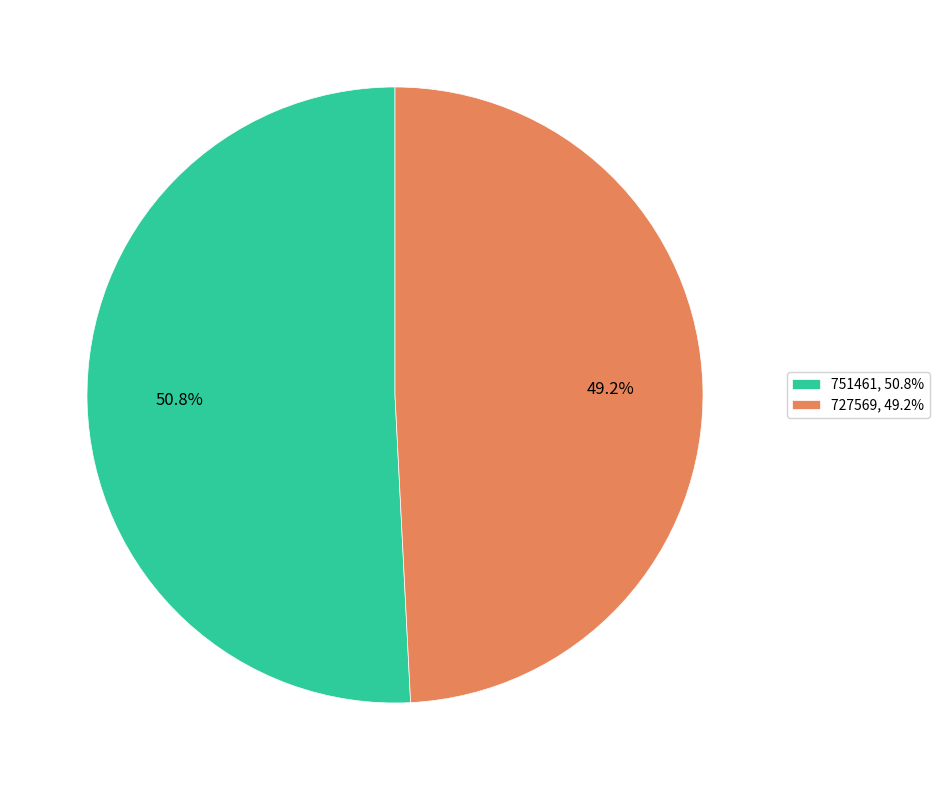

What is the majority slice?

751461